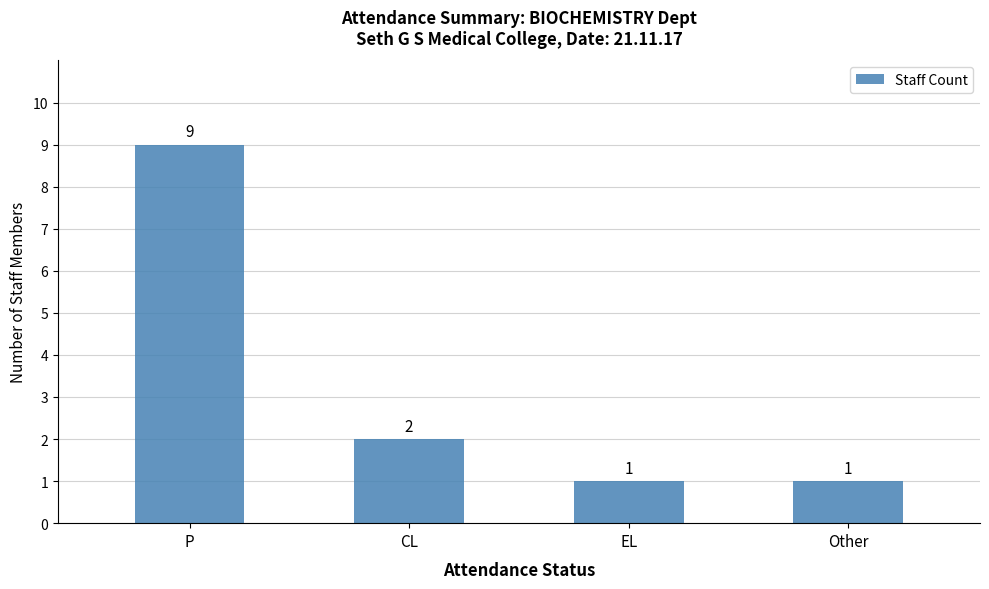

The chart shows a value of 4 at P. True or false?

False